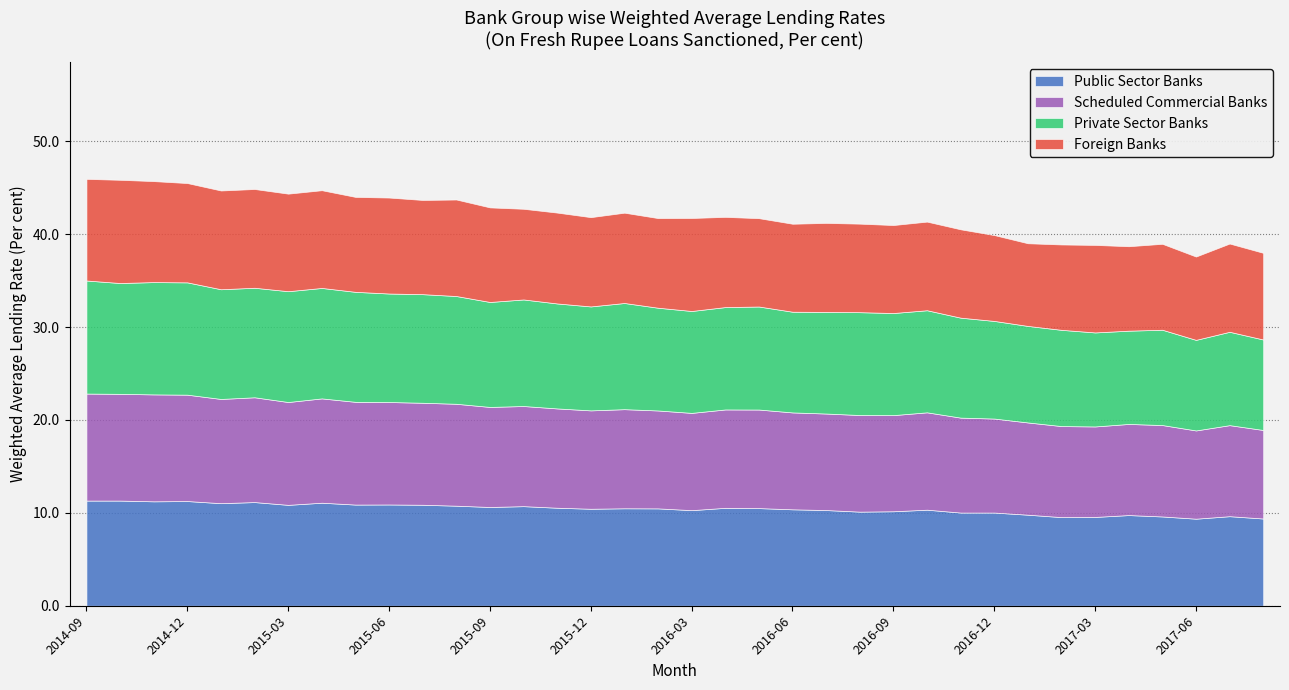

Read the Foreign Banks value at 2016-12.

9.2